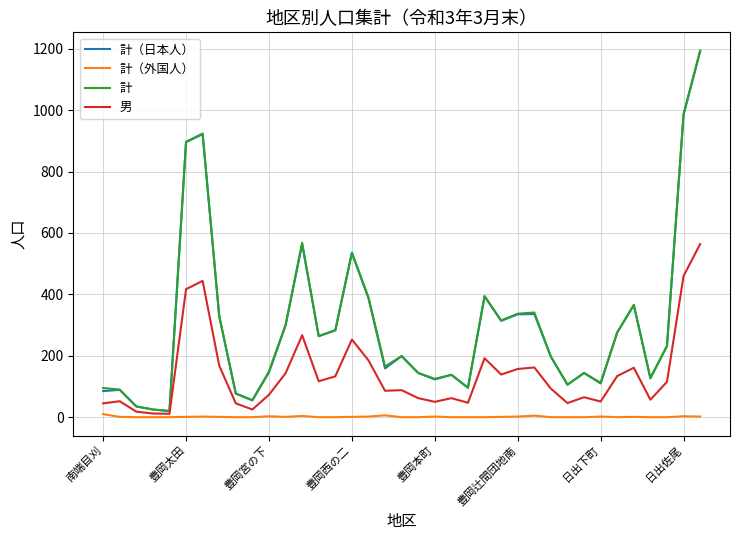

Which series has the largest range (max minus min)?

計